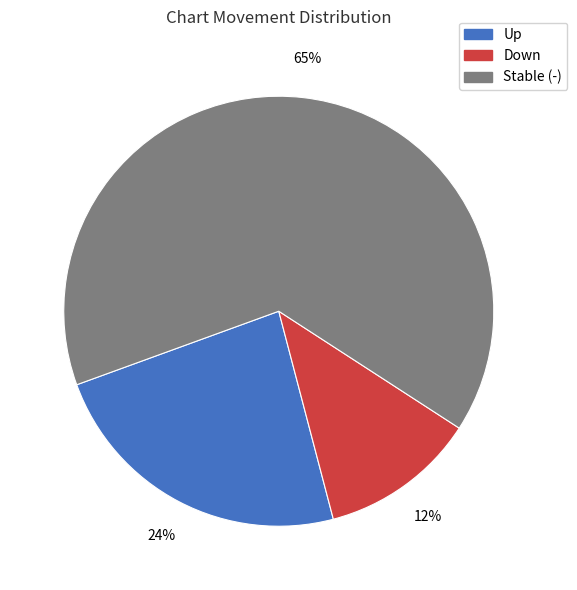

What is the majority slice?

Stable (-)